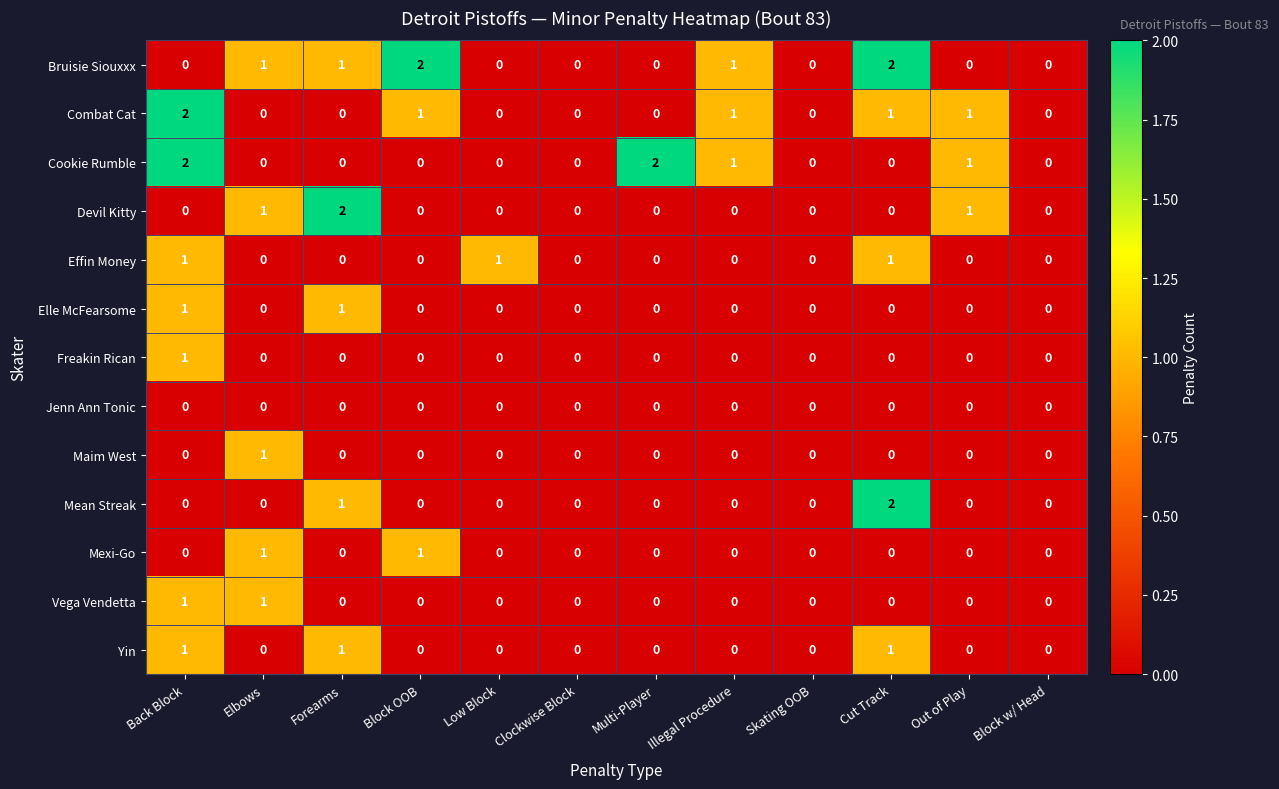

How many distinct data groups are displayed?

13